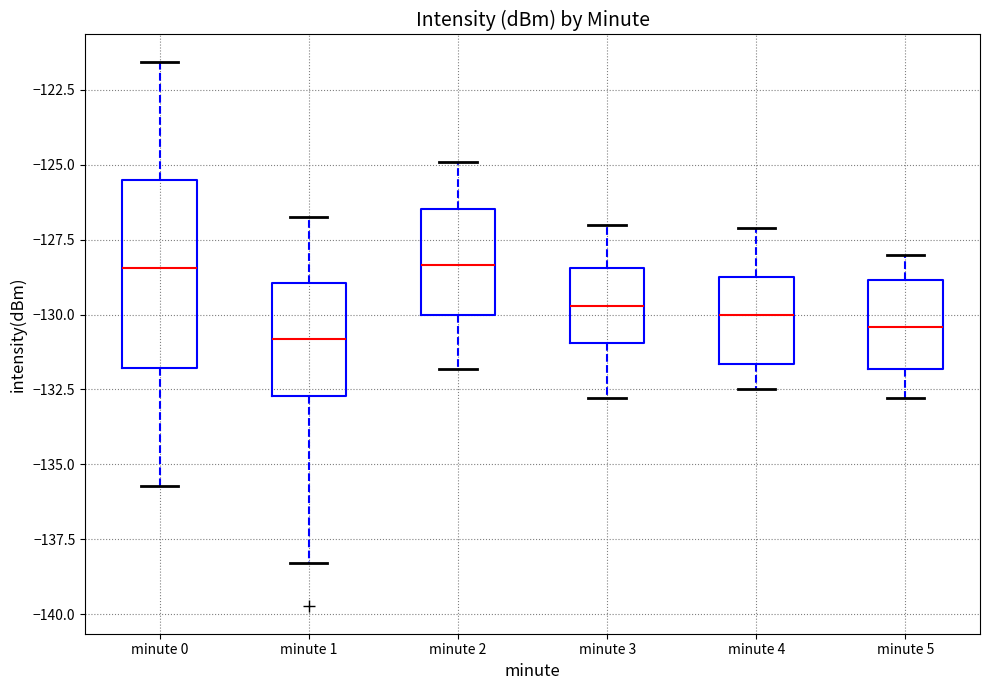

Where is the upper edge of the box for minute 3 on the y-axis? The values are not printed on the chart, so give them approximately, as read against the axis.

-128.5